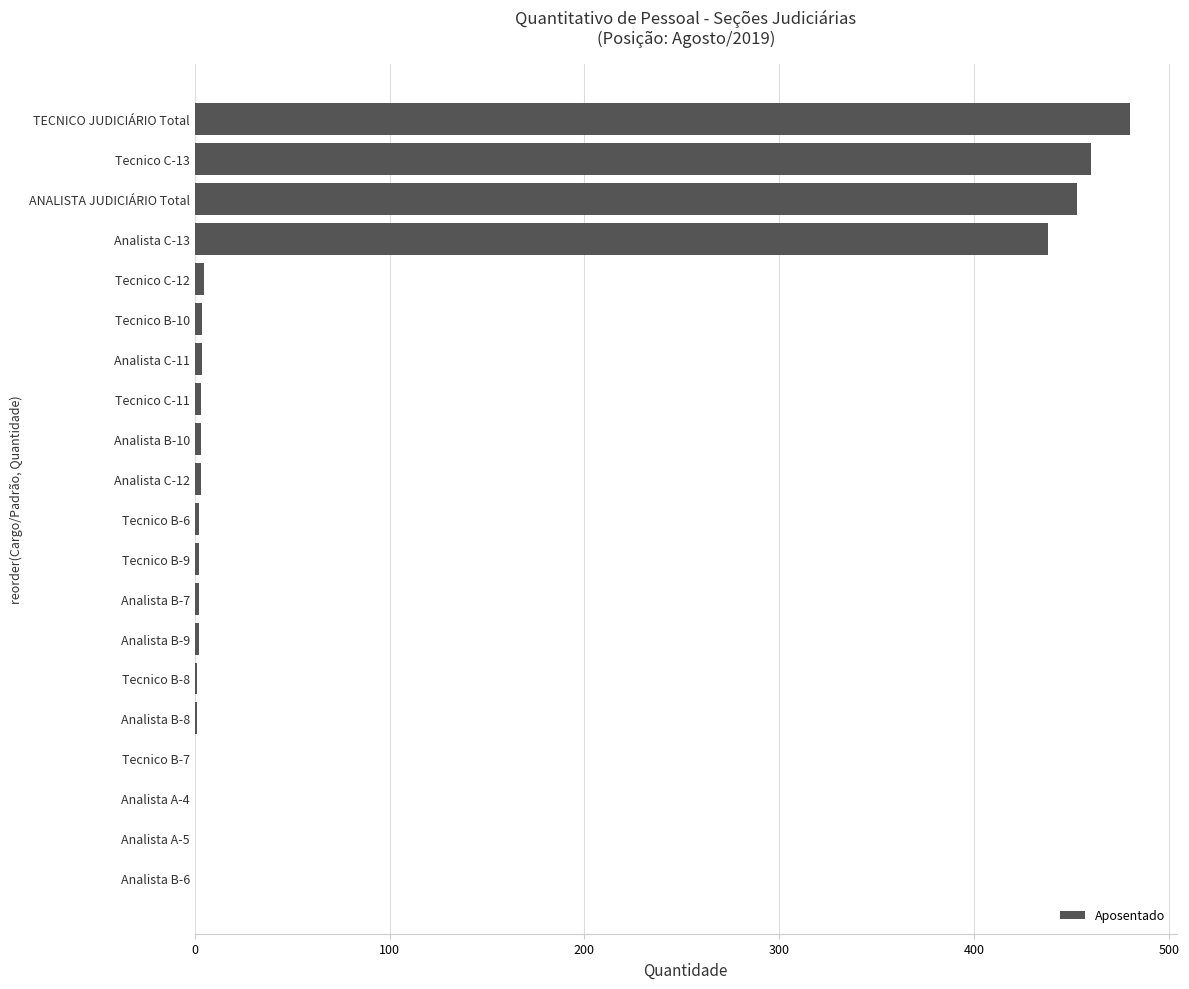

What is the sum of the values at Analista C-13 and Analista B-6?

438